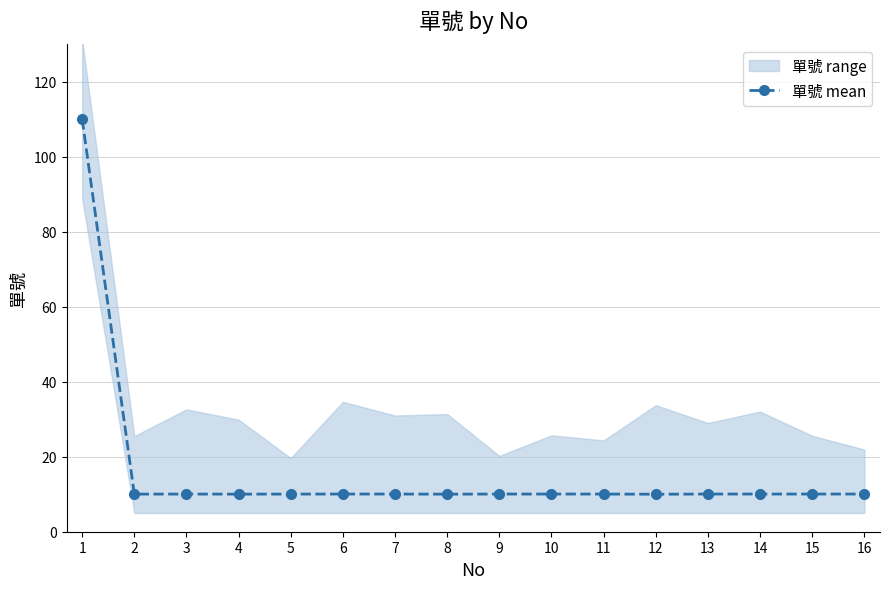

Reading left to right, transcribe all the data shown in this chart.

1=110.0	2=10.0	3=10.0	4=10.0	5=10.0	6=10.0	7=10.1	8=10.0	9=10.0	10=10.0	11=10.0	12=10.0	13=10.1	14=10.1	15=10.1	16=10.1